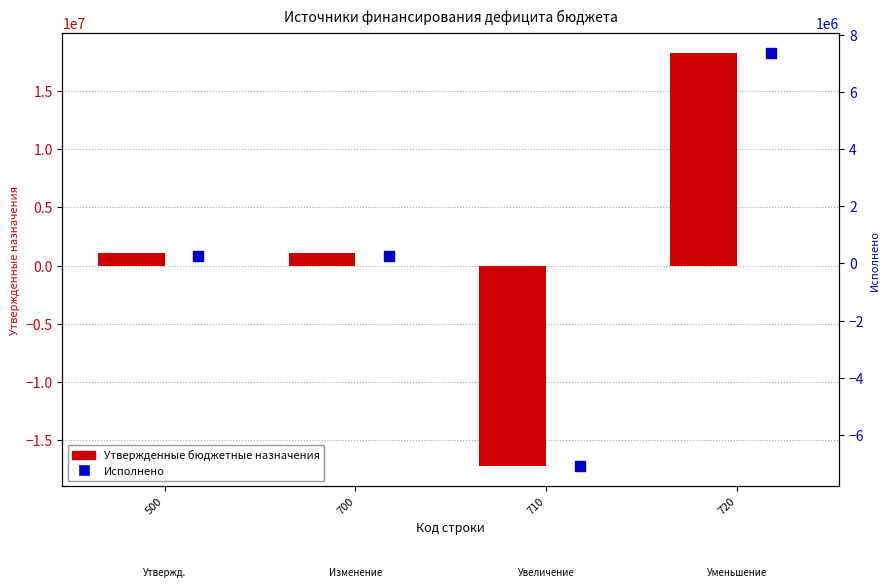

Is the value of Исполнено at 700 greater than the value of Утвержденные бюджетные назначения at 700?

No